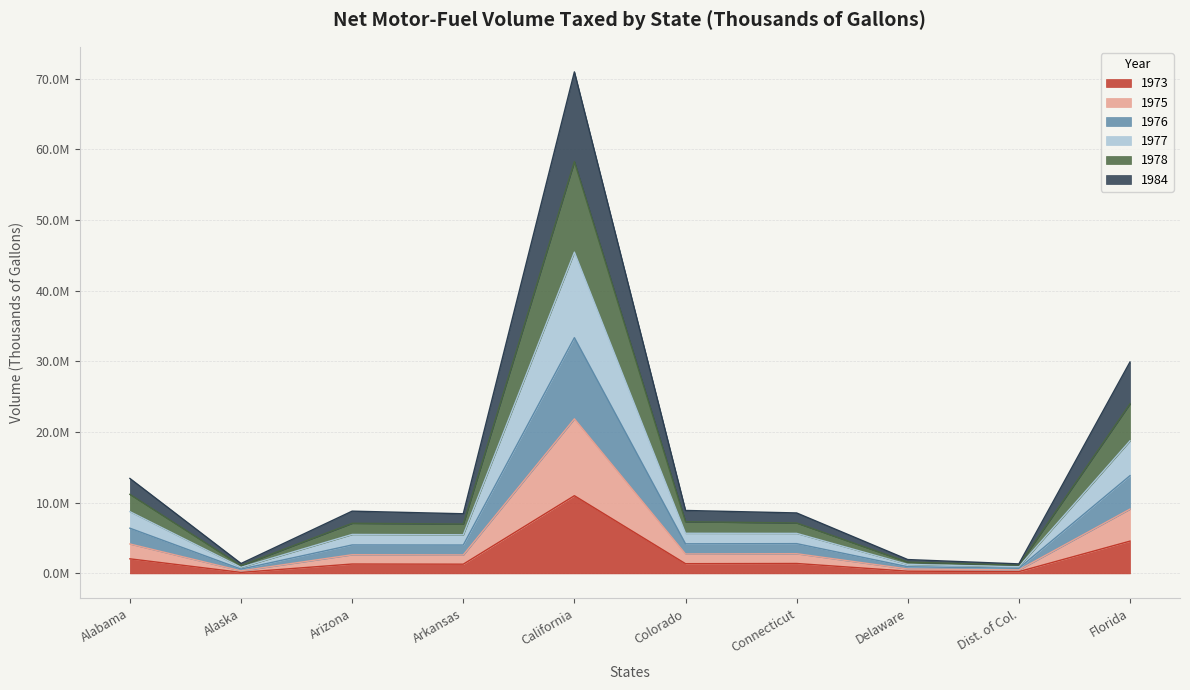

The 1973 series shows 2062145 at Alabama. True or false?

True